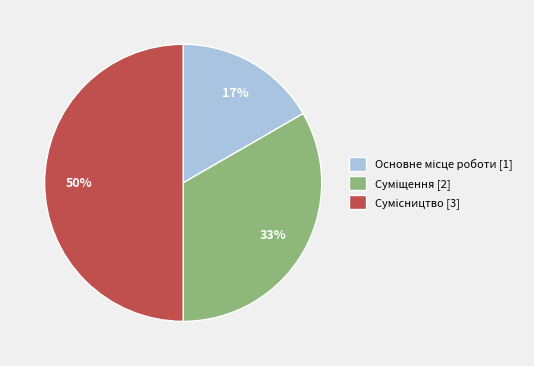

What is the change in value from Основне місце роботи to Сумісництво?

+2